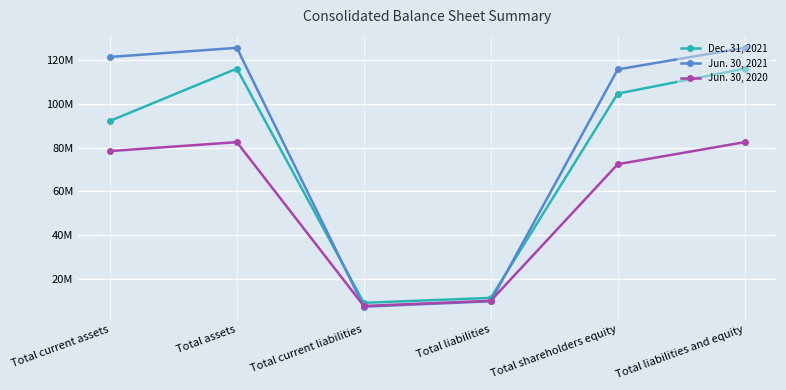

What is the label of the 3rd point from the left?

Total current liabilities